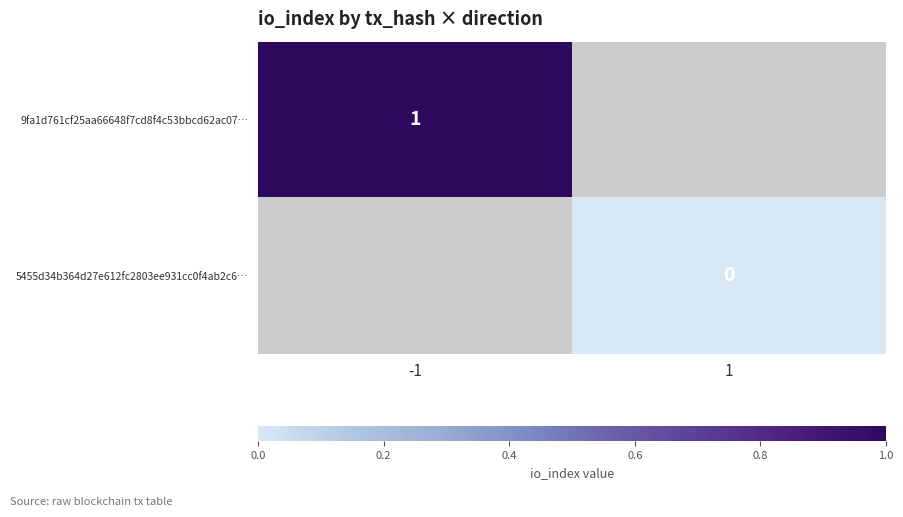

The 9fa1d761cf25aa66648f7cd8f4c53bbcd62ac07… series shows 0 at -1. True or false?

False